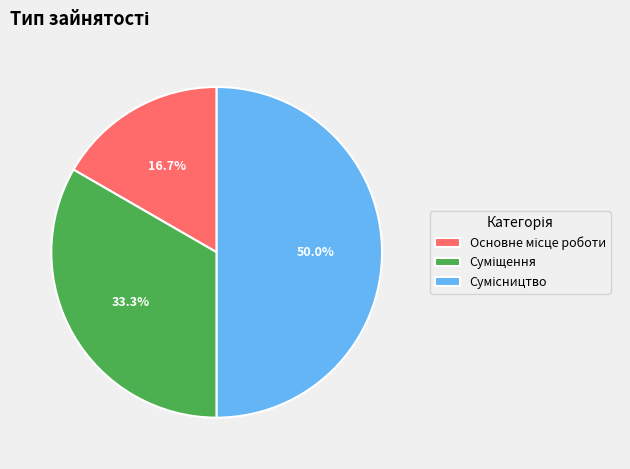

Count the number of slices in the pie.

3